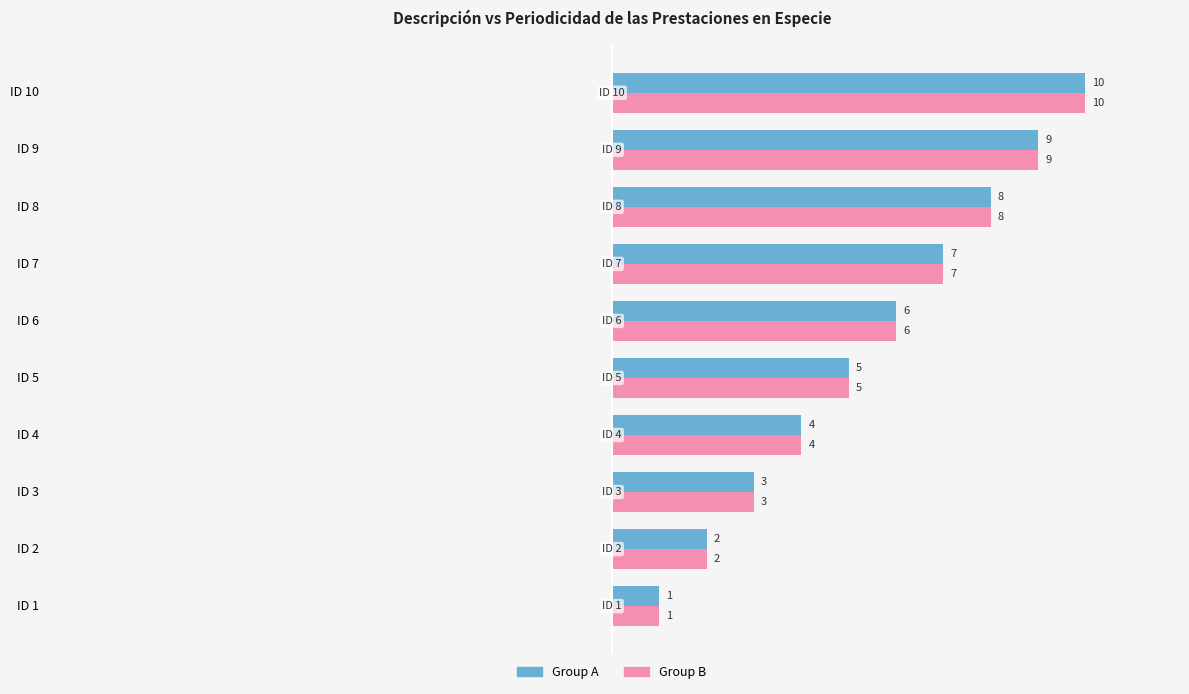

Which category has the highest value in the Group B series?

ID 10